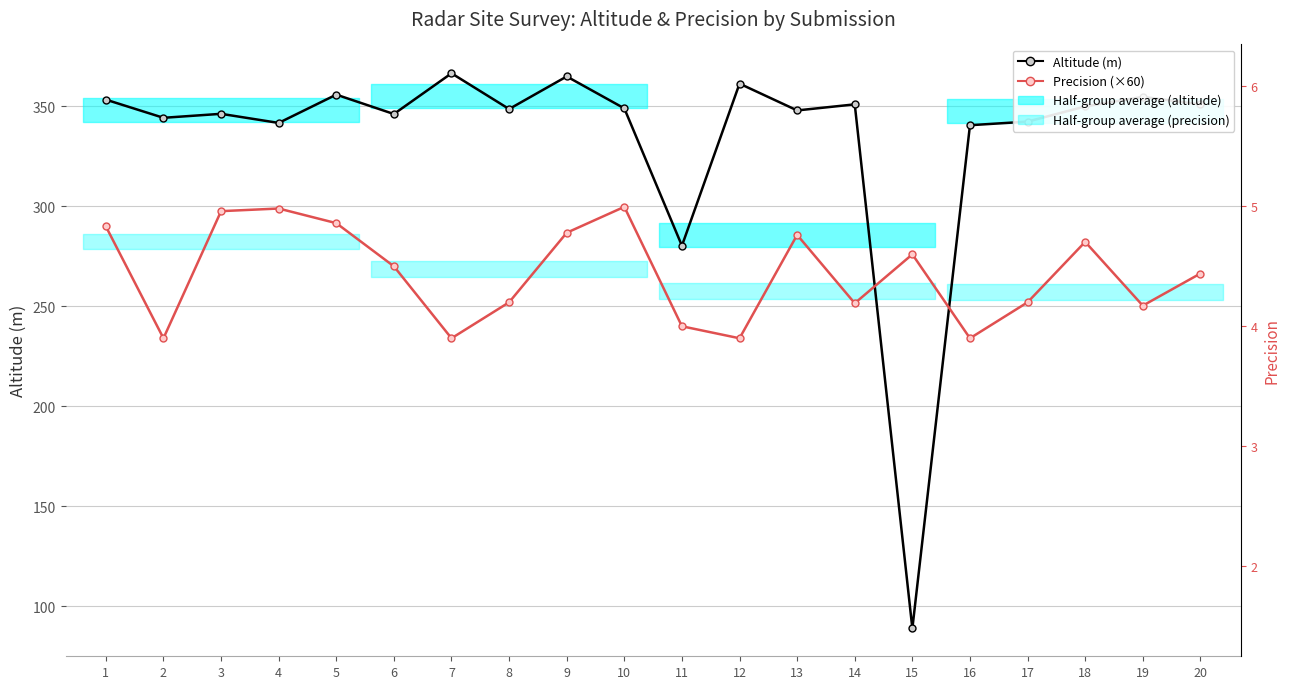

What is the lowest value of the _Location_of_the_site_precision series?

234.0